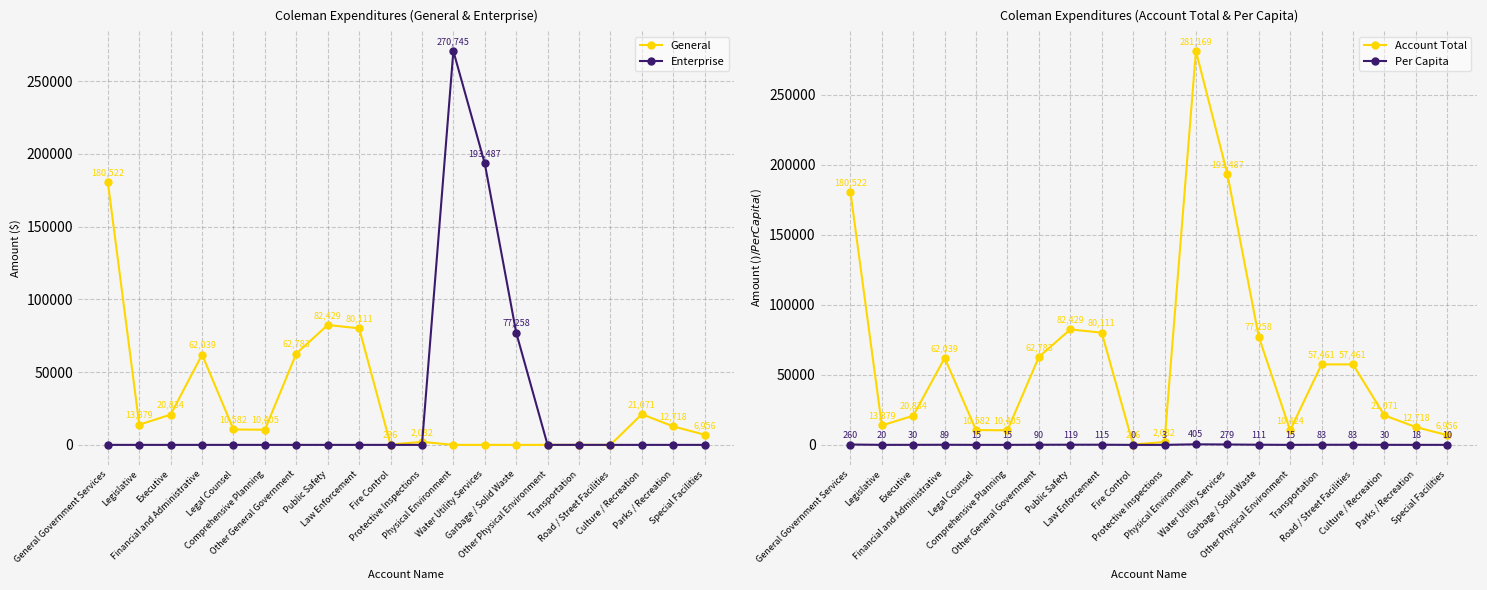

Which series ends up on top after the final intersection of General and Enterprise?

Enterprise